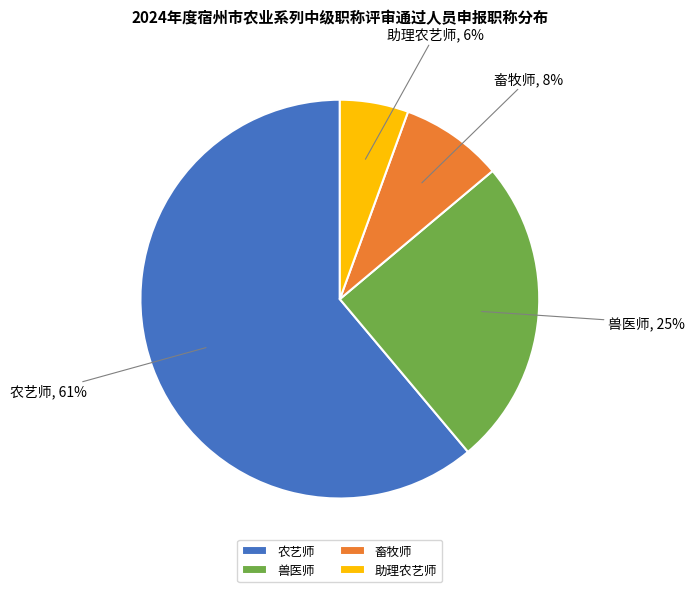

Combined, do 畜牧师 and 农艺师 account for over 50%?

Yes